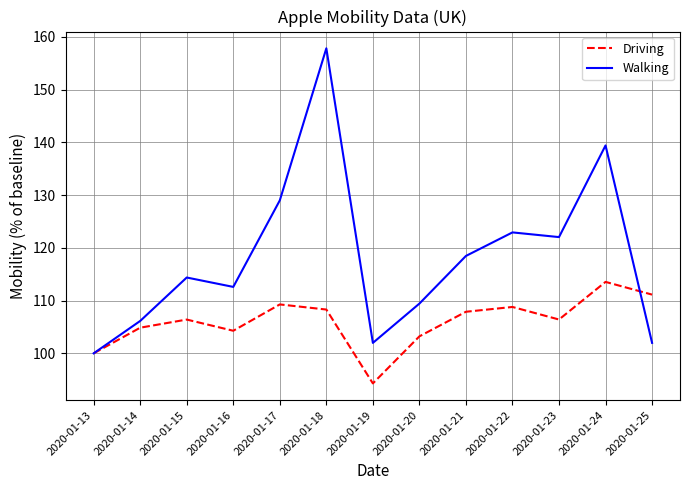

Is it true that Walking equals 106.1 at 2020-01-14?

True